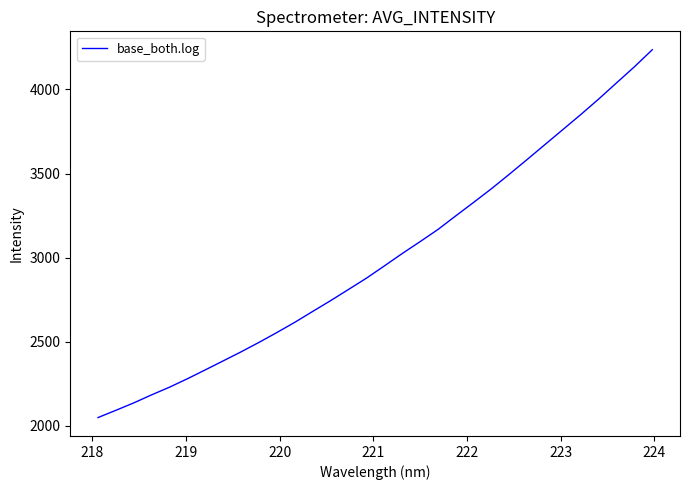

How many distinct data groups are displayed?

1